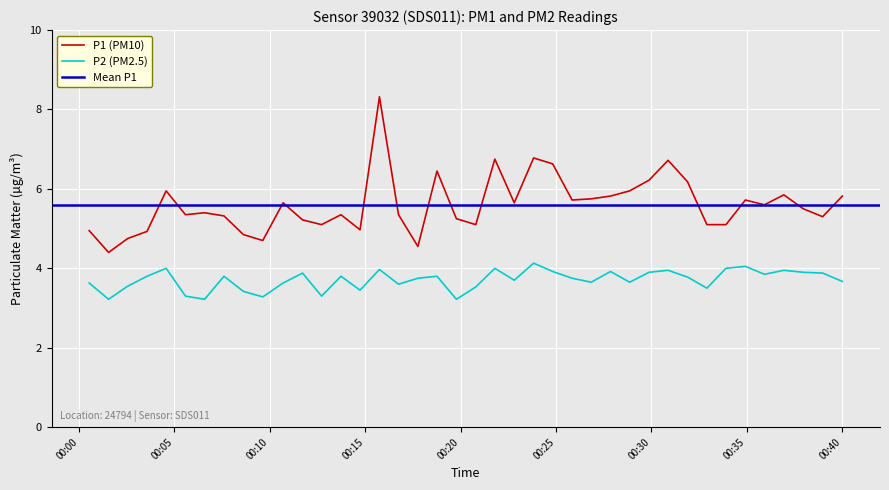

True or false: P1 and P2 cross at least once.

False